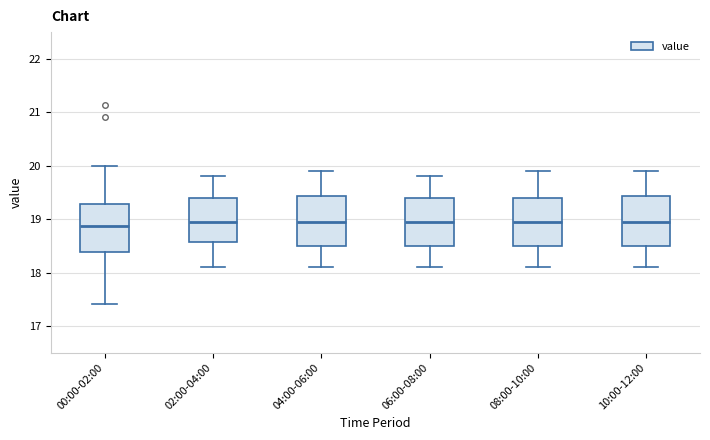

Reading left to right, transcribe this box plot: for each box, give where its median line is, the range the box spans, and where its two whiskers end, as read against the y-axis. The values are not printed on the chart, so give them approximately, as read against the axis.

00:00-02:00: median 18.9, box 18.4 to 19.3, whiskers 17.4 to 20.0
02:00-04:00: median 19.0, box 18.6 to 19.4, whiskers 18.1 to 19.8
04:00-06:00: median 19.0, box 18.5 to 19.4, whiskers 18.1 to 19.9
06:00-08:00: median 19.0, box 18.5 to 19.4, whiskers 18.1 to 19.8
08:00-10:00: median 19.0, box 18.5 to 19.4, whiskers 18.1 to 19.9
10:00-12:00: median 19.0, box 18.5 to 19.4, whiskers 18.1 to 19.9